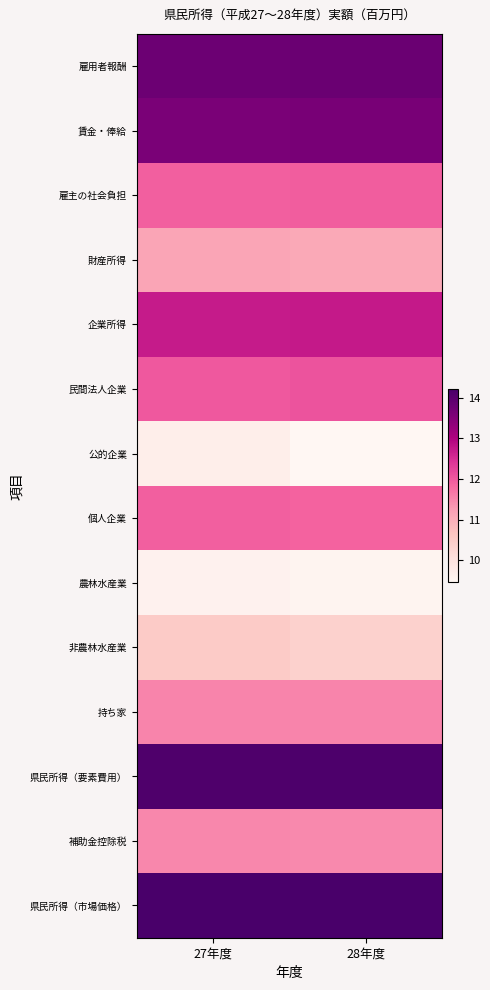

What is the difference between the highest and lowest values at 28年度?

4.7